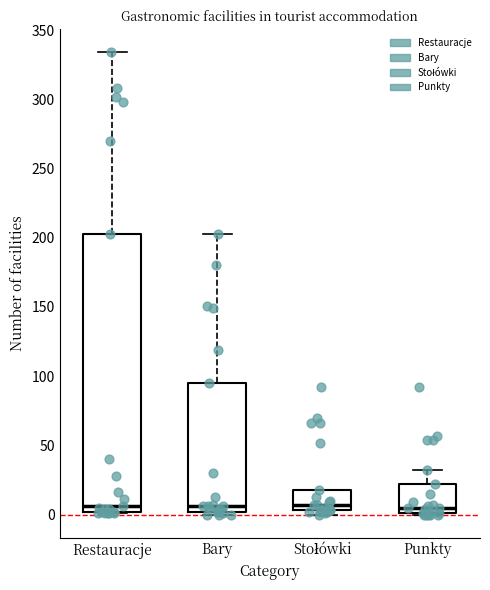

Where is the lower edge of the box for Stołówki on the y-axis? The values are not printed on the chart, so give them approximately, as read against the axis.

5